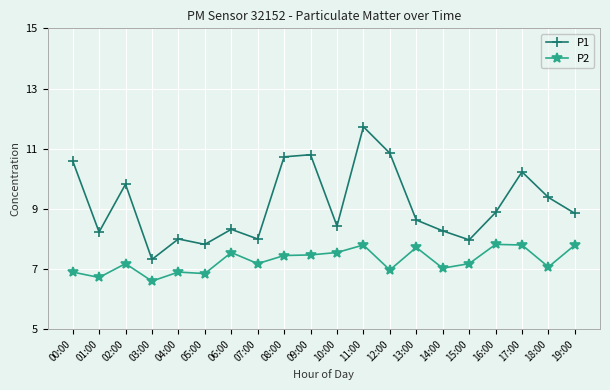

True or false: P2 has a value of 1.5 at 02:00.

False